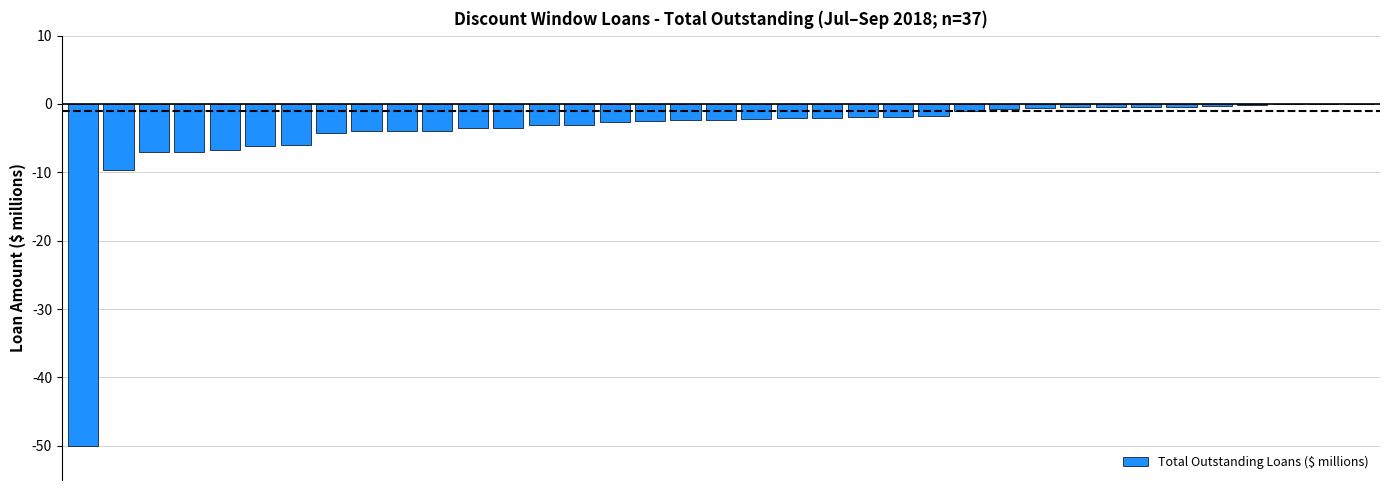

What is the sum of all values?

-148.2